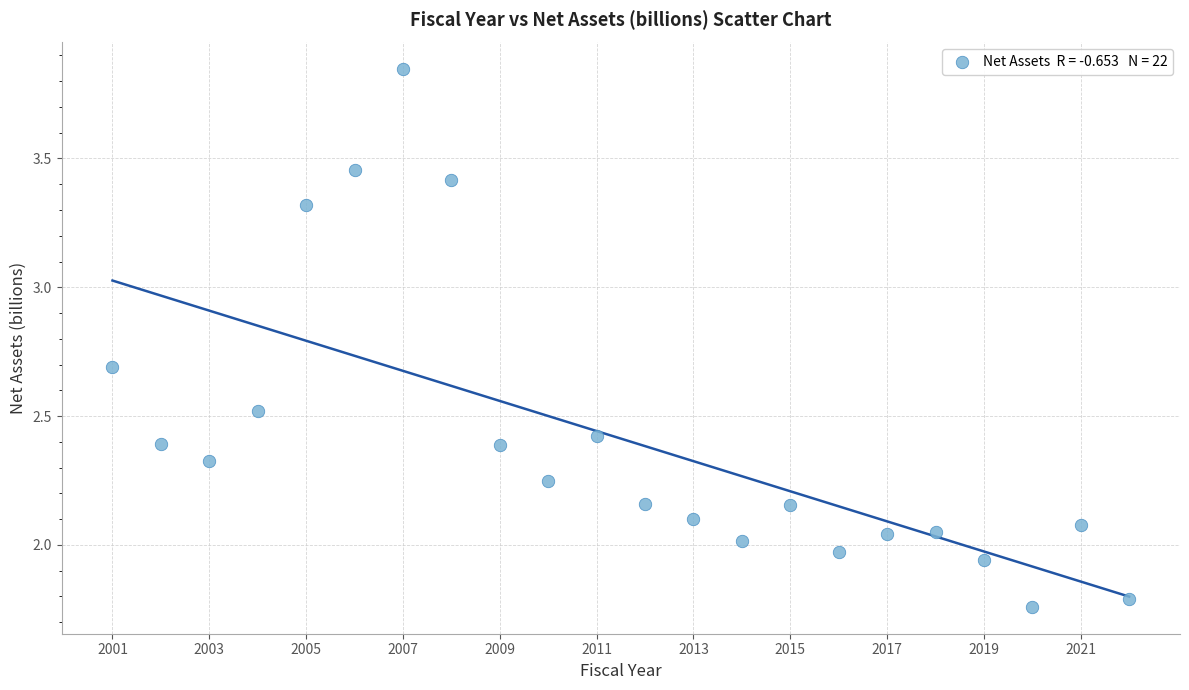

What is the range of X values (max minus min)?

21.0